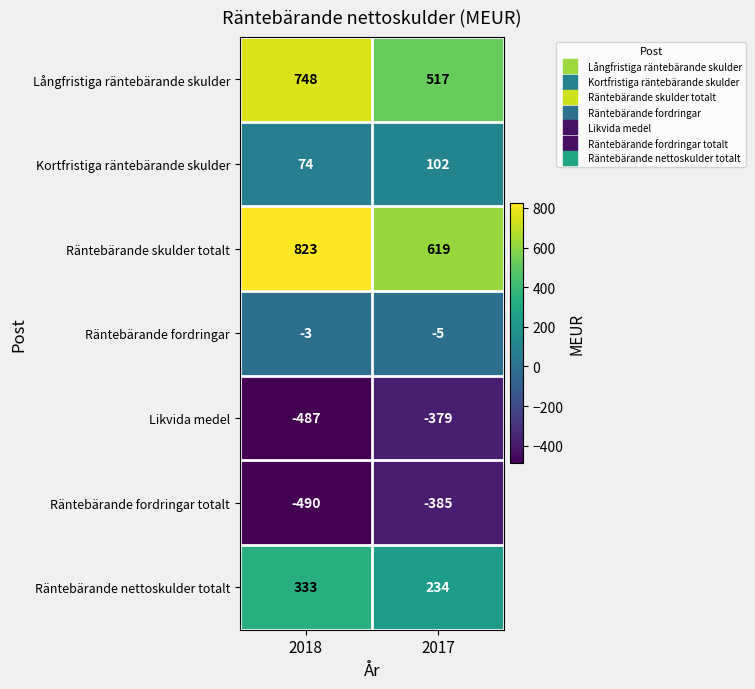

Between 2018 and 2017, which series saw the biggest shift?

Långfristiga räntebärande skulder